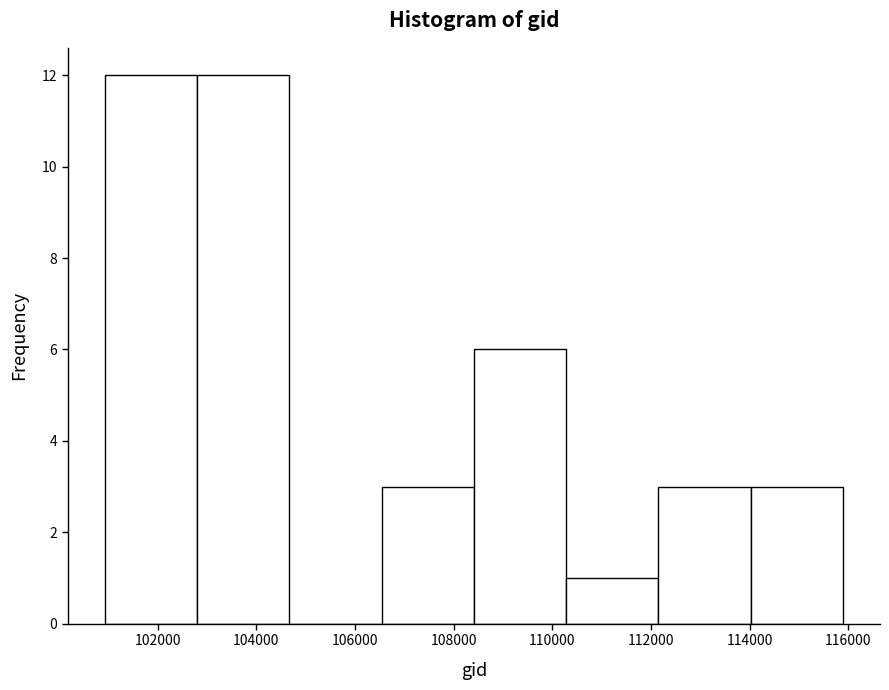

Reading left to right, list every bar in this chart as the range it spans on the x-axis followed by its height. Neither the bar edges nor the heights are printed on the chart, so give them approximately, as read against the axes.

101000 to 102800: 12
102800 to 104600: 12
104600 to 106600: 0
106600 to 108400: 3
108400 to 110200: 6
110200 to 112200: 1
112200 to 114000: 3
114000 to 115800: 3